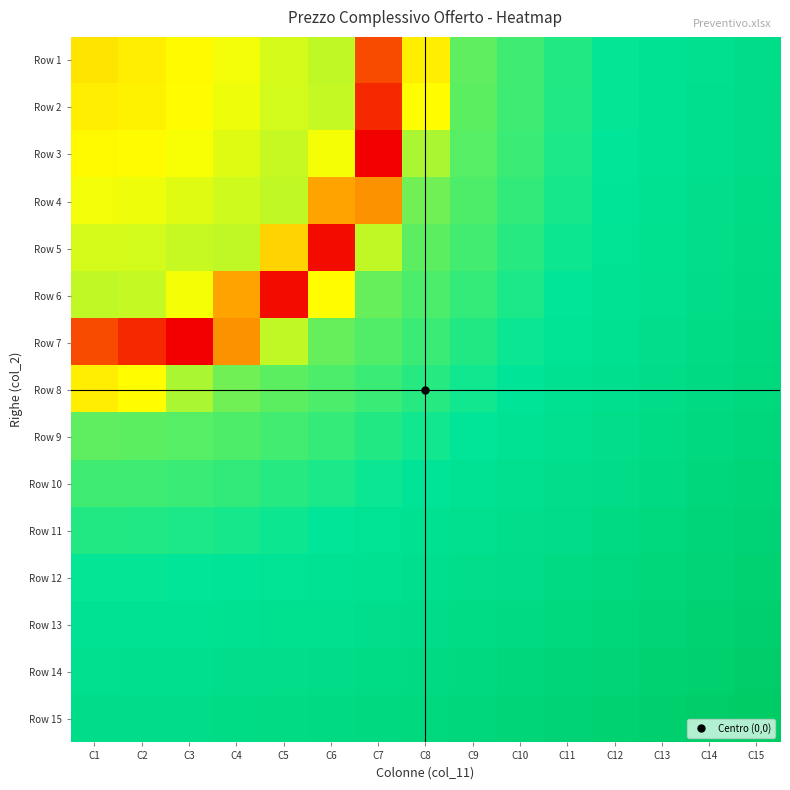

What is the total value across all series at C9?

12.0